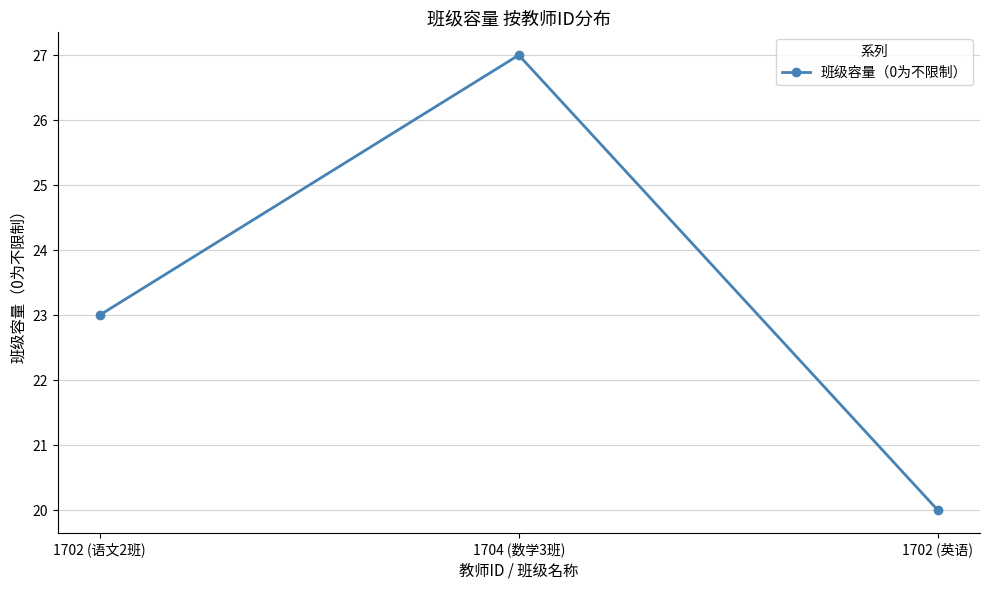

What is the approximate value at 1704 (数学3班)?

27